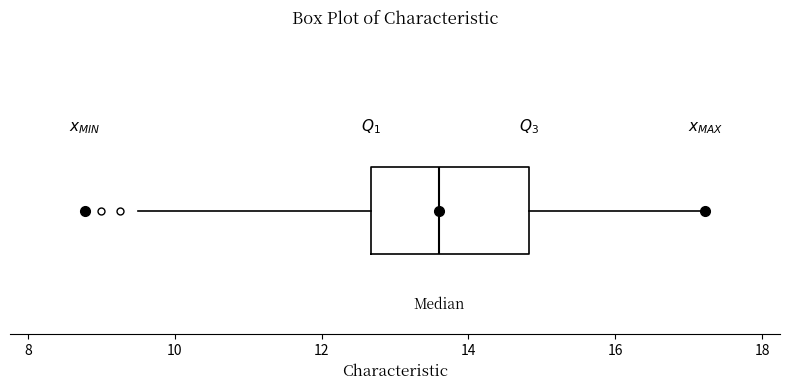

Transcribe this box plot: give where the median line is, the range the box spans, and where the two whiskers end, as read against the x-axis. The values are not printed on the chart, so give them approximately, as read against the axis.

median 13.6, box 12.6 to 14.8, whiskers 9.6 to 17.2